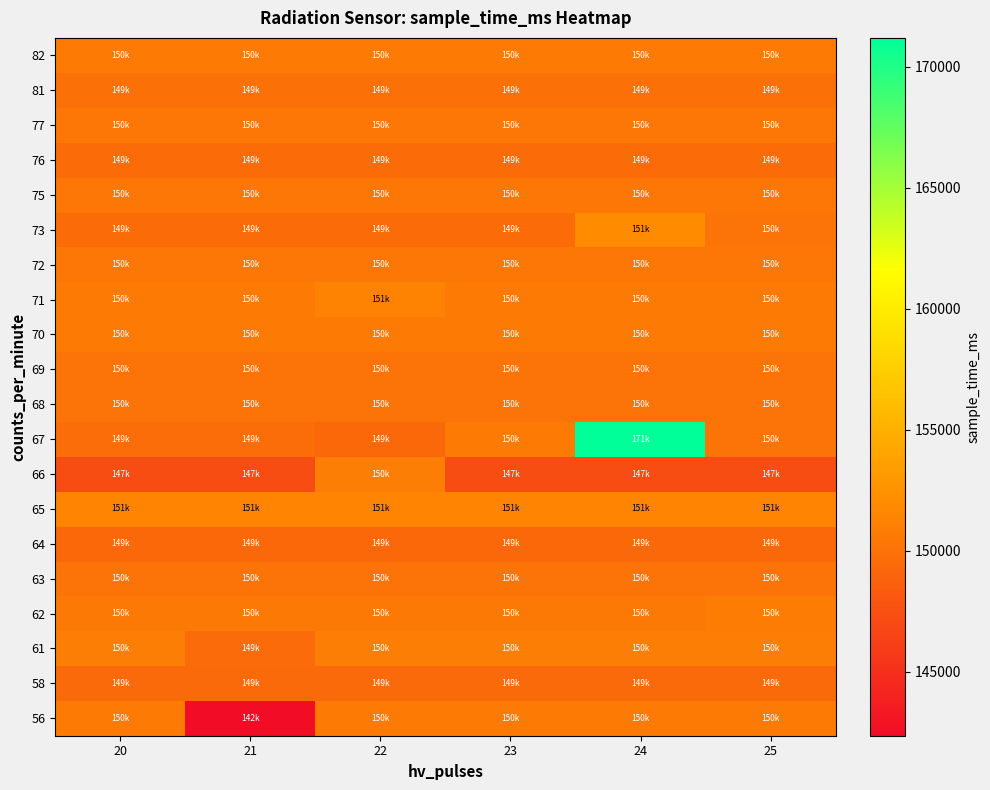

At how many categories does at least one series exceed 146928?

6